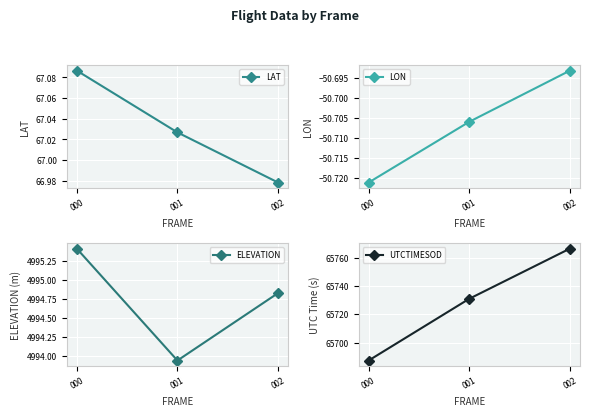

Which series has the widest spread of values?

UTCTIMESOD